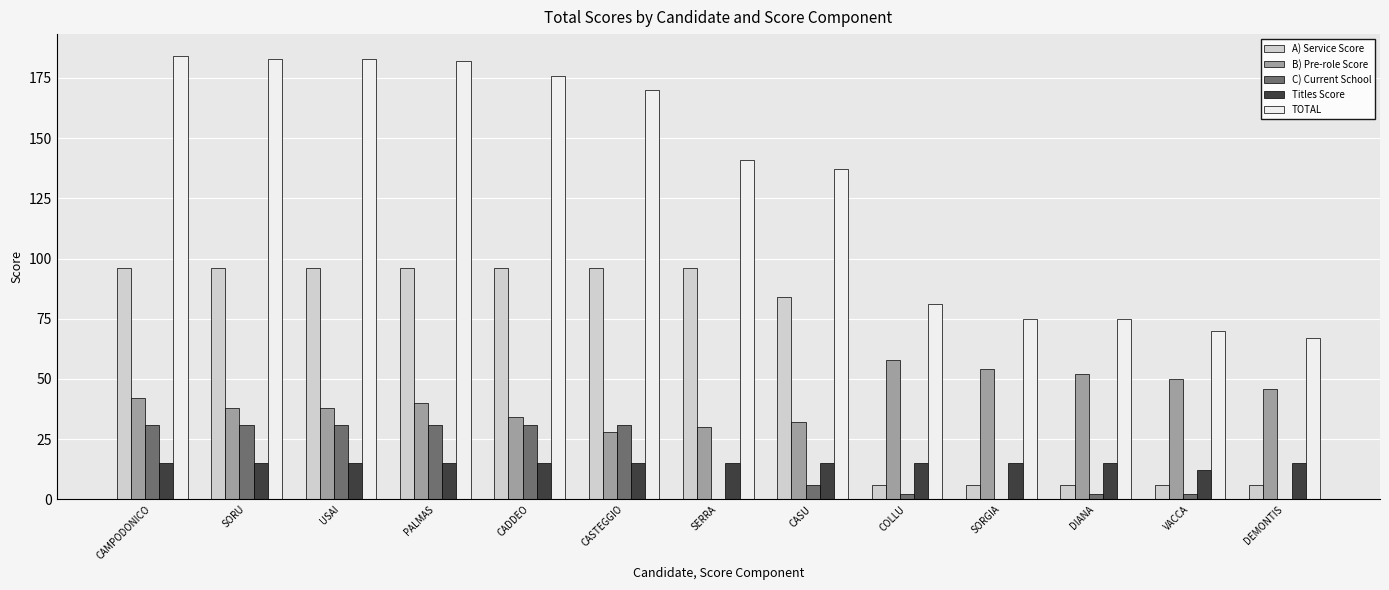

The value of Titles Score at USAI is 25. True or false?

False